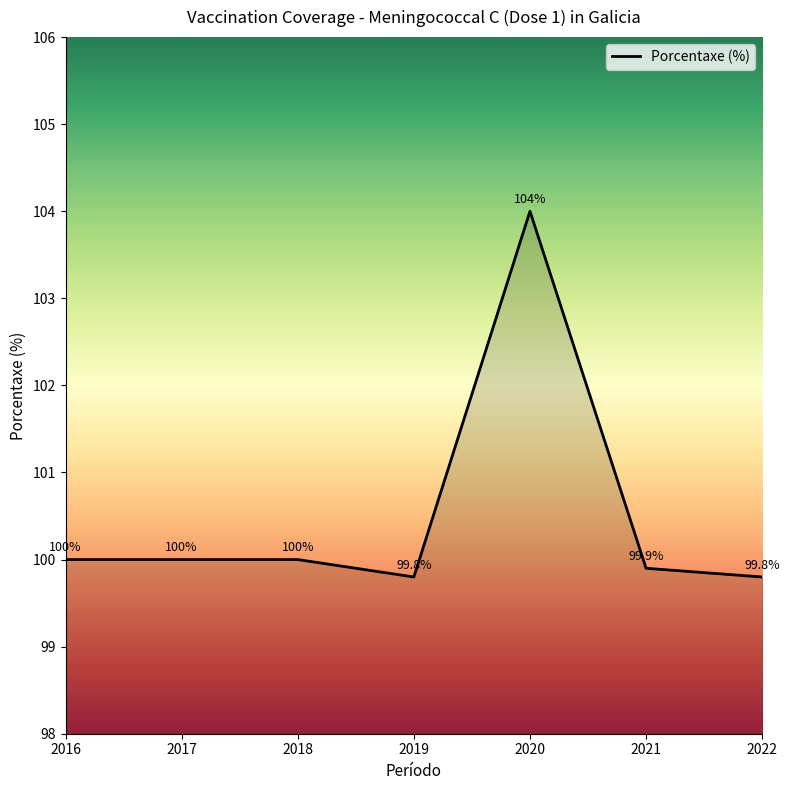

What is the difference between the maximum and minimum values?

4.2